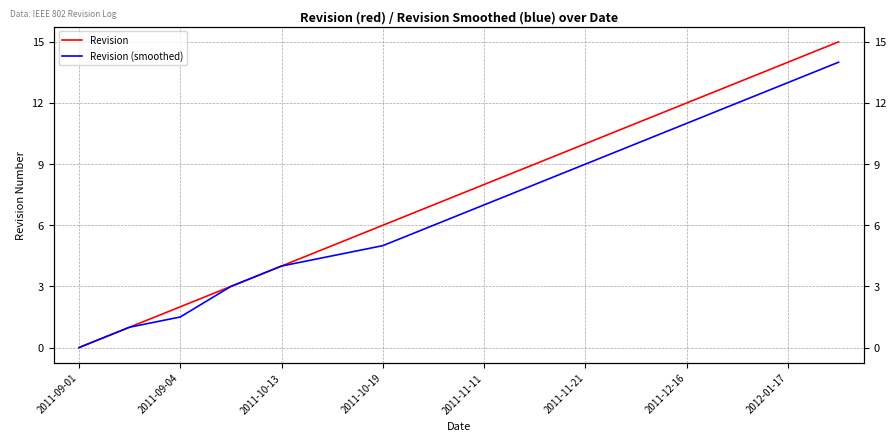

How many lines are shown in the chart?

2